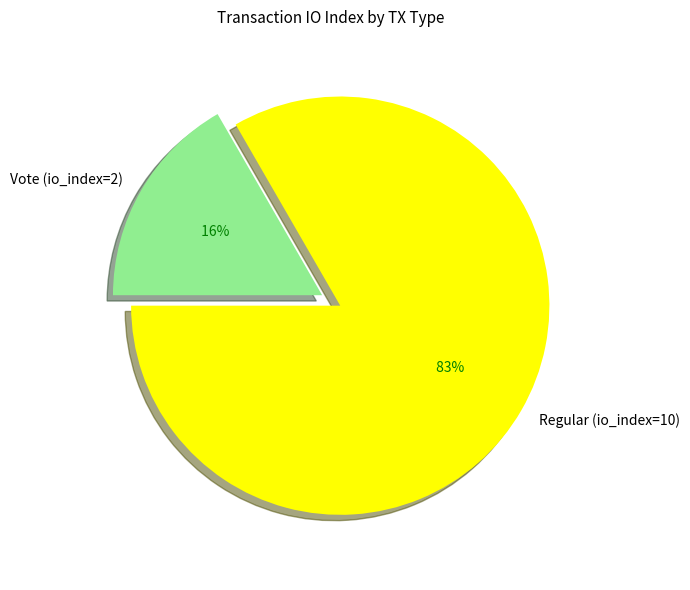

What is the change in value from Regular (io_index=10) to Vote (io_index=2)?

-8